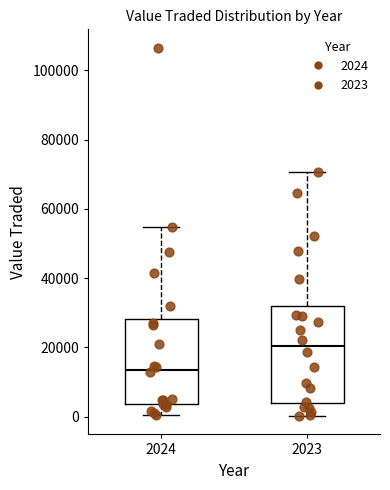

Comparing the boxes themselves (not the whiskers), which one is the tallest?

2023